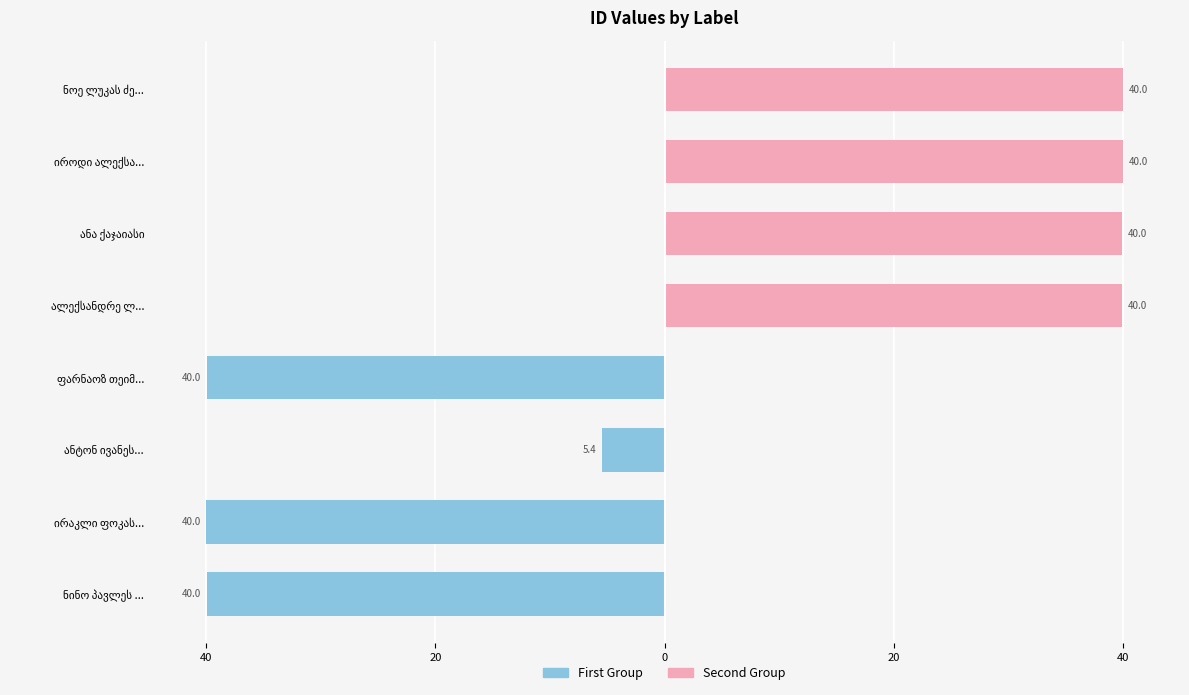

Reading right to left, list all the values displayed in this chart.

id (first group): 0.0	0.0	0.0	0.0	-40.0	-5.4	-40.0	-40.0
id (second group): 40.0	40.0	40.0	40.0	0.0	0.0	0.0	0.0